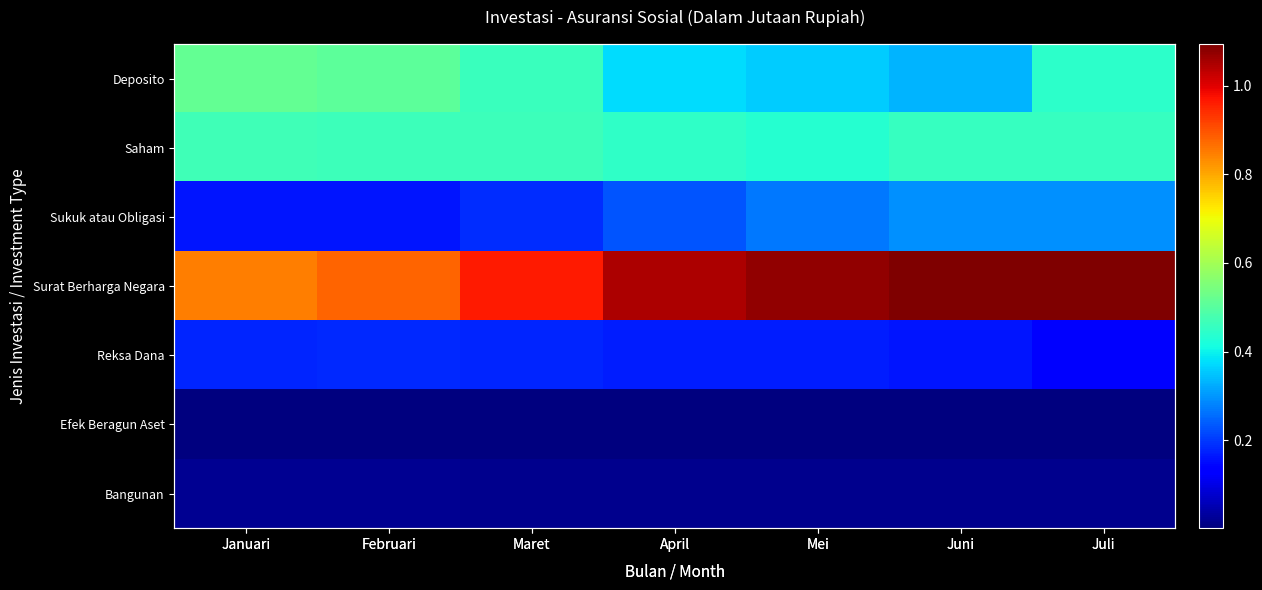

Which category has the highest value in the Efek Beragun Aset series?

Februari